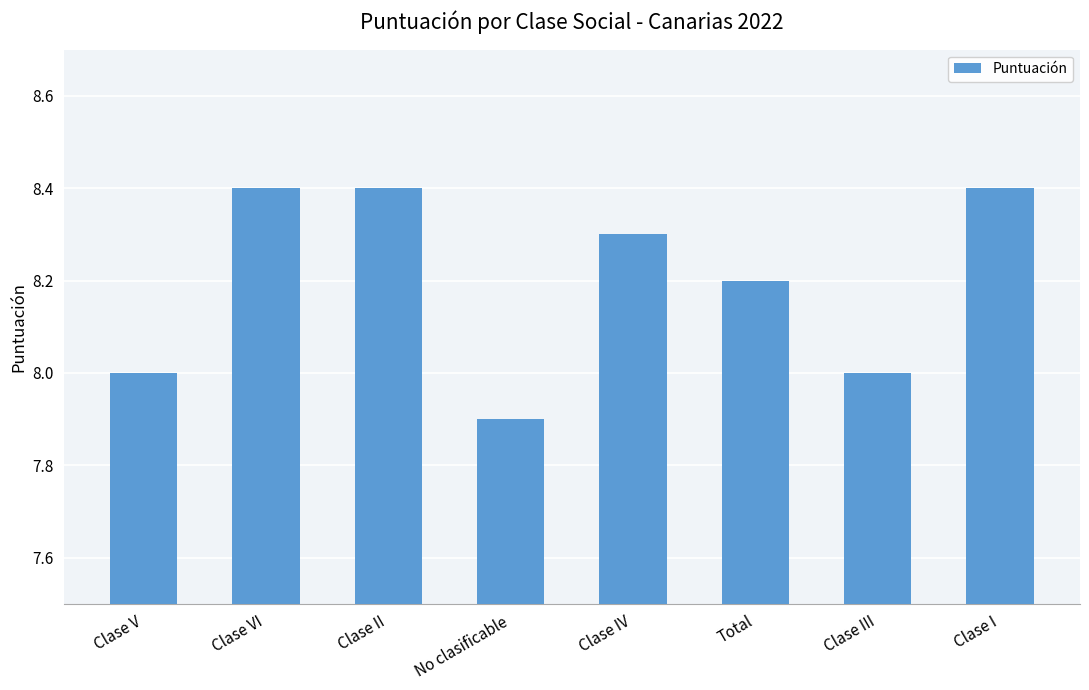

What is the sum of all values?

65.6